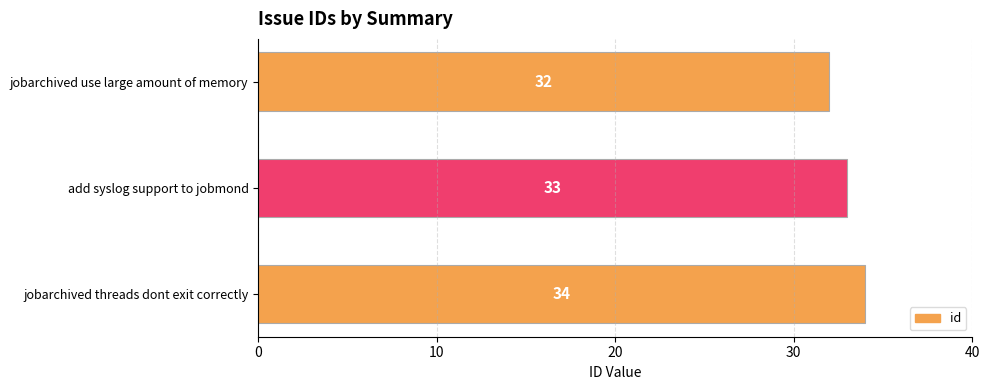

How many data points are less than 33?

1